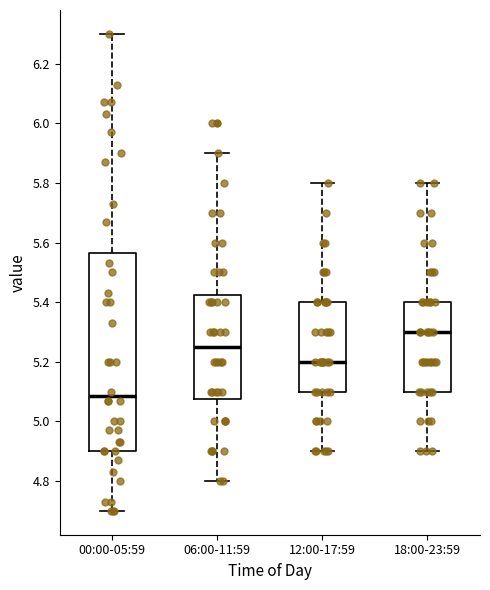

Where is the lower edge of the box for 18:00-23:59 on the y-axis? The values are not printed on the chart, so give them approximately, as read against the axis.

5.10